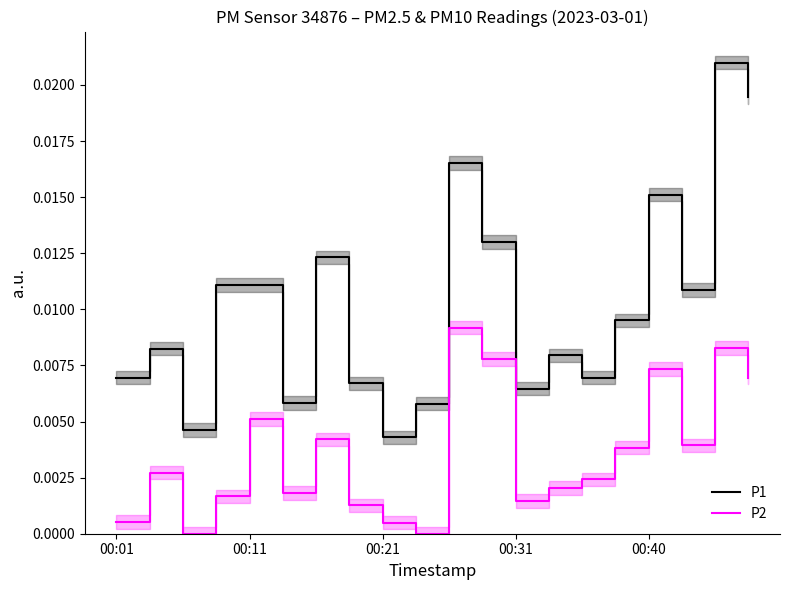

List the series in order of their peak value, lowest first.

P2, P1